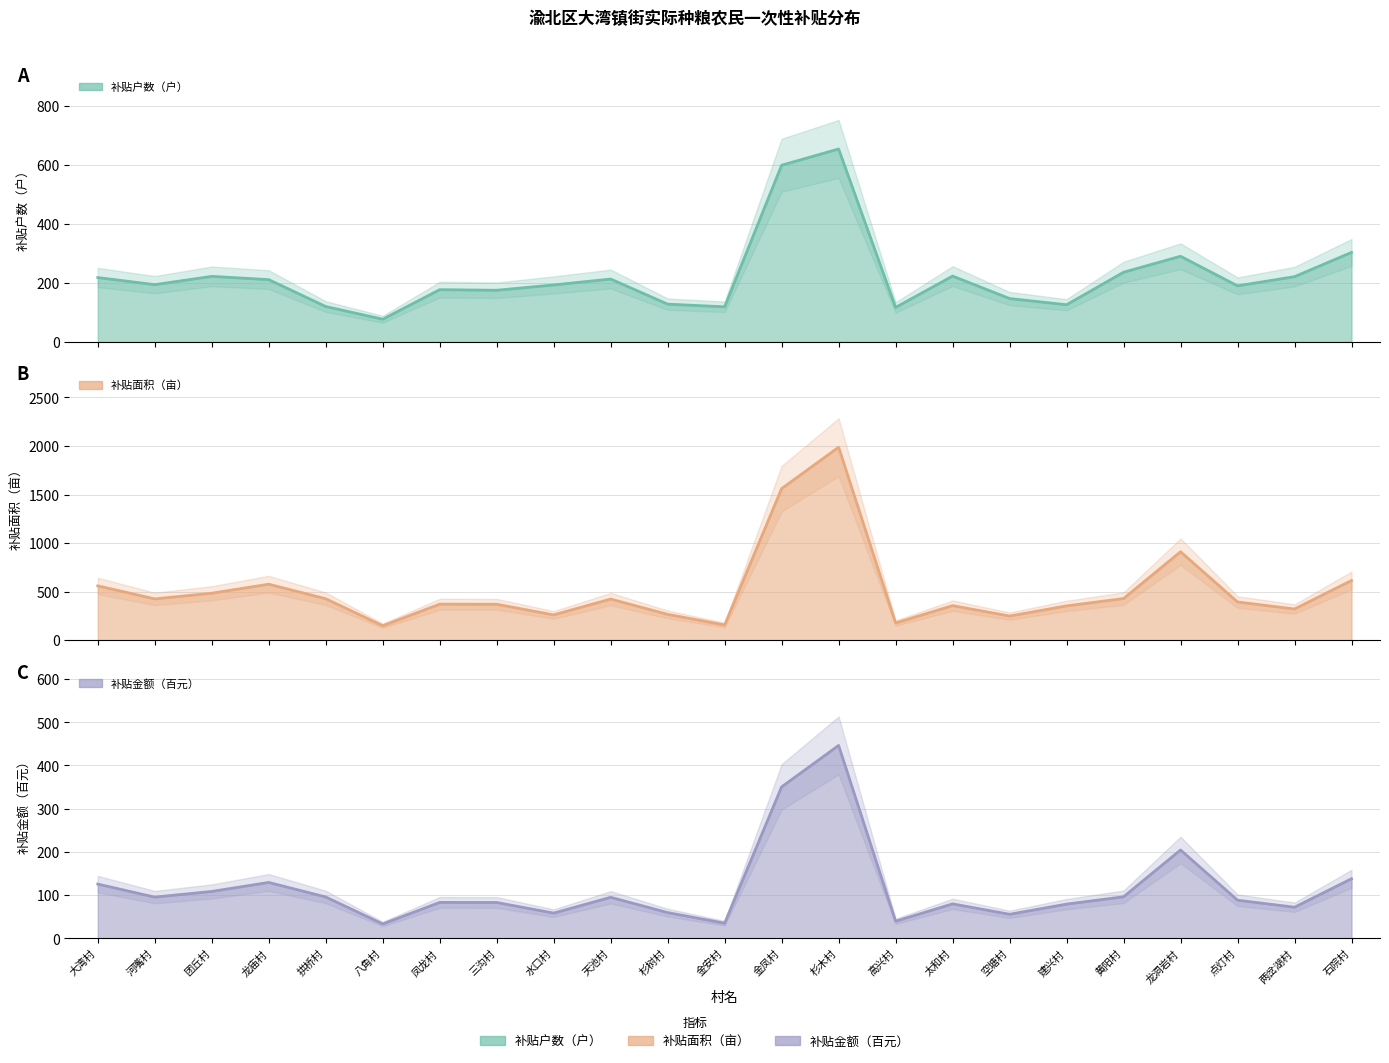

What is the value of the 补贴金额（元） point at the 21st from the left?

88.5